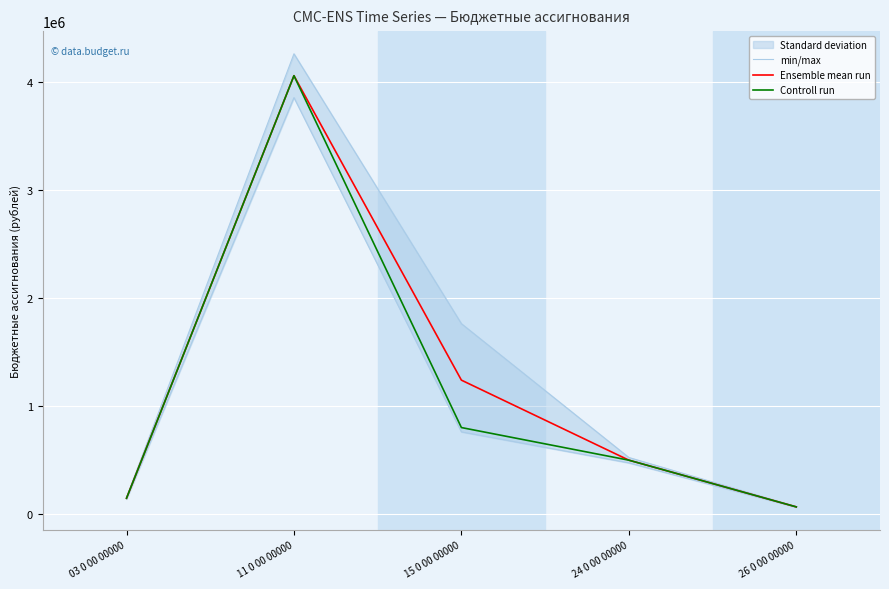

Which series has the largest total across all categories?

Ensemble mean run